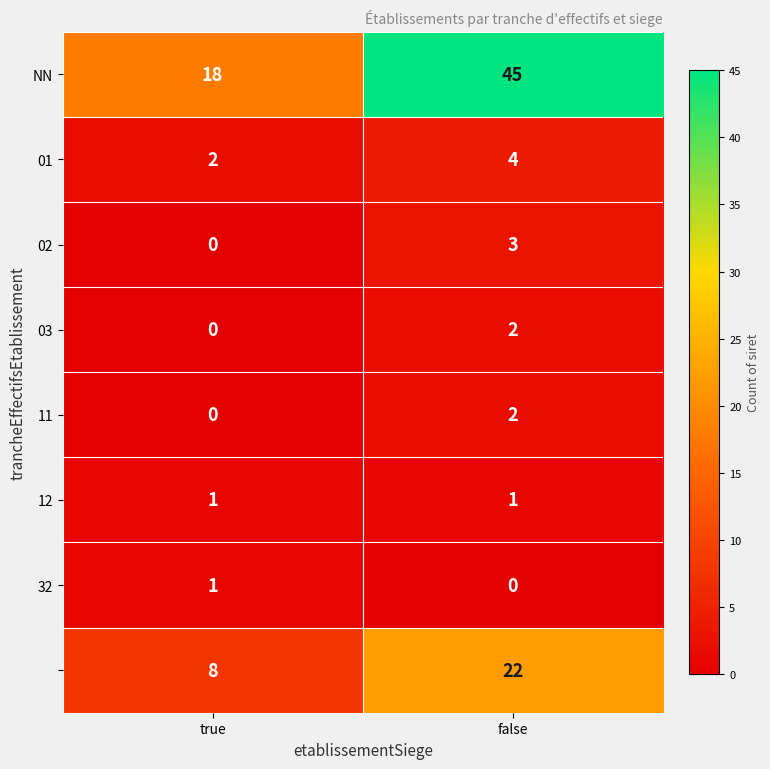

What is the maximum value shown in the chart?

45